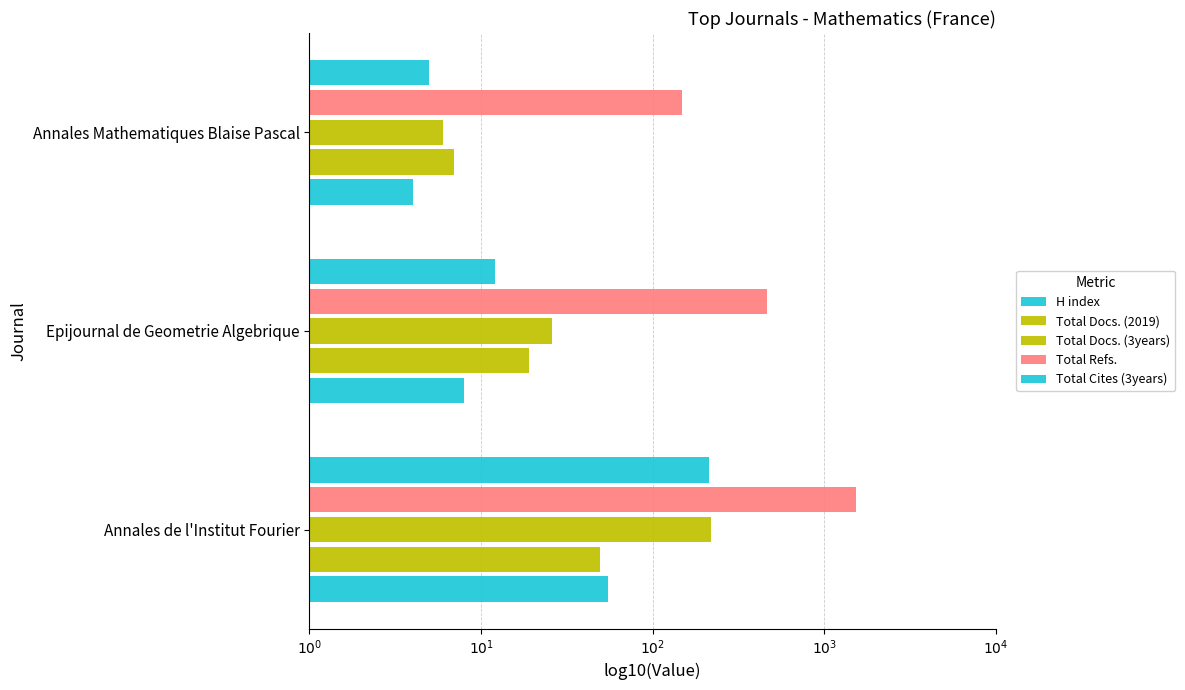

Reading right to left, list all the values displayed in this chart.

H index: 0.6	0.9	1.7
Total Docs. (2019): 0.8	1.3	1.7
Total Docs. (3years): 0.8	1.4	2.3
Total Refs.: 2.2	2.7	3.2
Total Cites (3years): 0.7	1.1	2.3